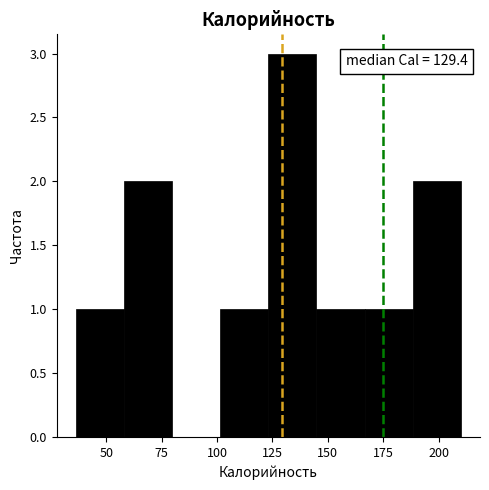

Over which range of the x-axis is the bar tallest?

125 to 145